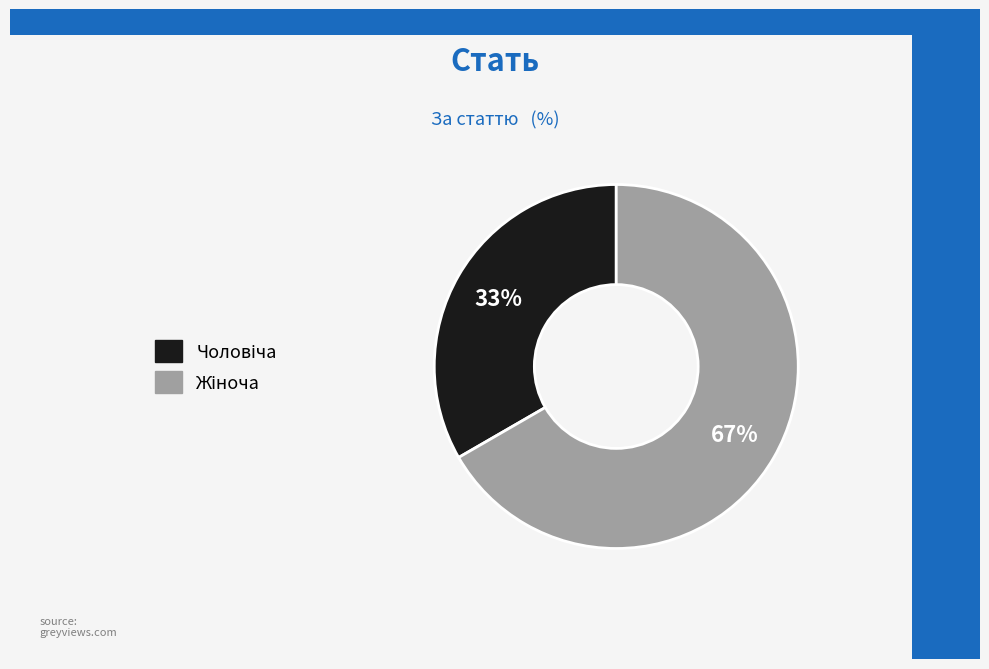

To the nearest percent, what is the average slice percentage?

50%